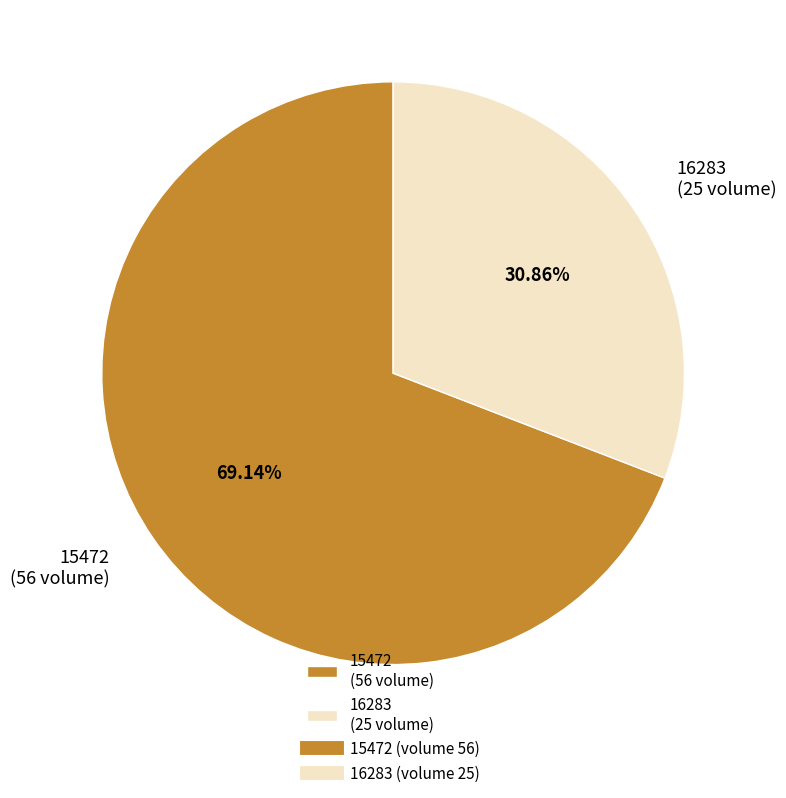

Is 15472 the majority of the pie?

Yes